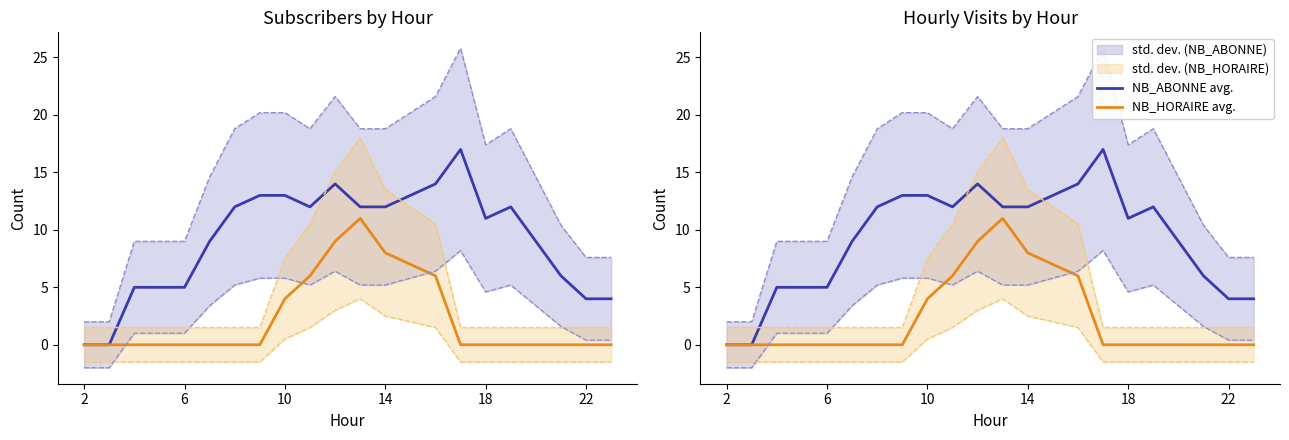

Does the chart display data point markers on the line(s)?

No